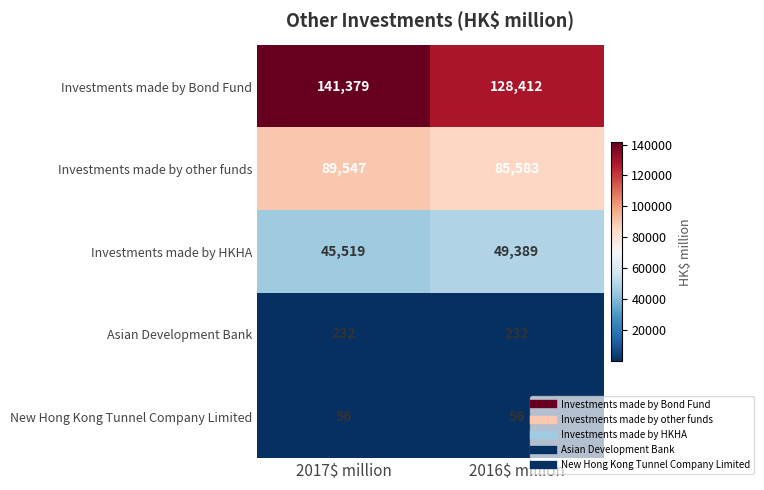

Reading left to right, extract all data points from this chart.

Investments made by Bond Fund: 141379	128412
Investments made by other funds: 89547	85583
Investments made by HKHA: 45519	49389
Asian Development Bank: 232	232
New Hong Kong Tunnel Company Limited: 56	56